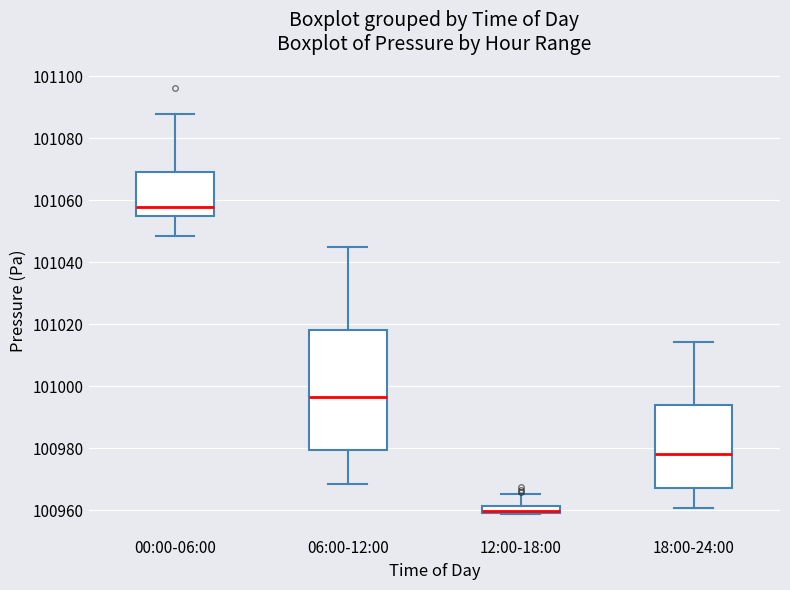

Which box is the tallest, from its lower edge to its upper edge?

06:00-12:00